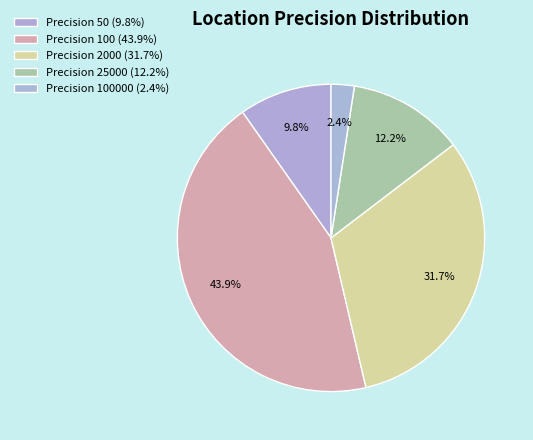

Count the number of slices in the pie.

5